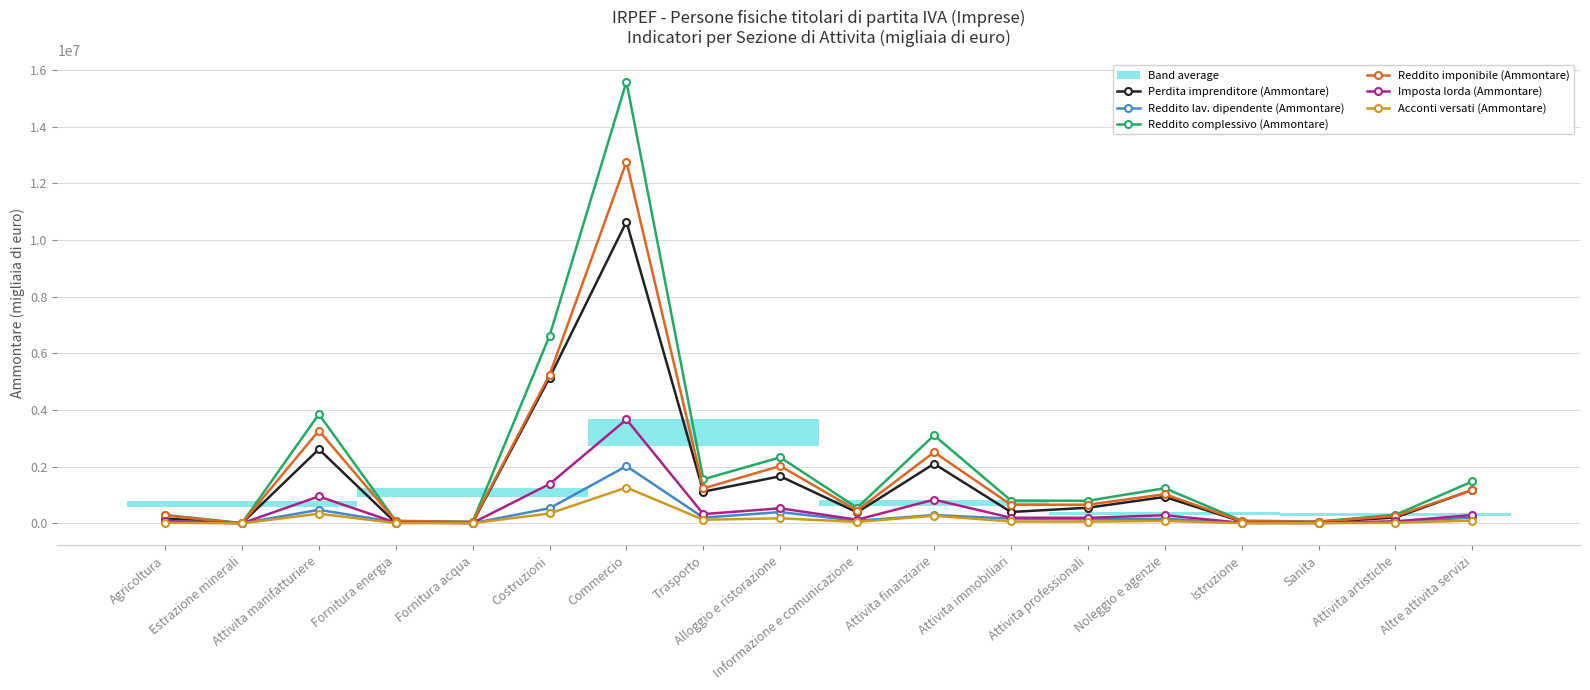

What is the total value across all series at Commercio?

45931881